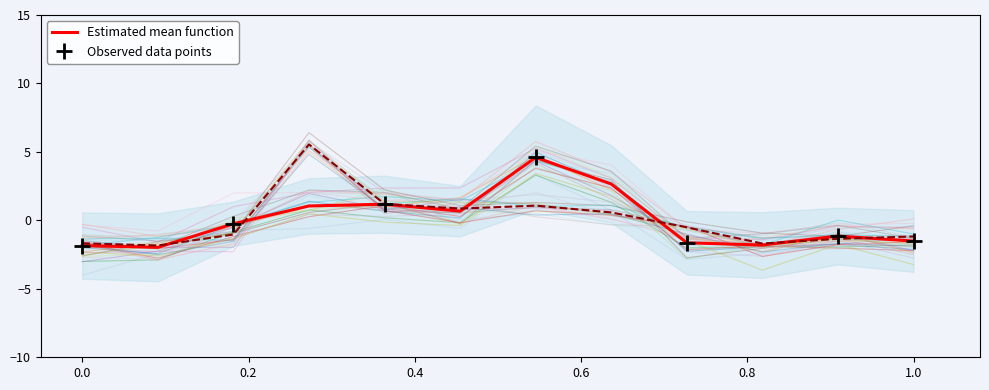

At how many categories does at least one series exceed 0?

5